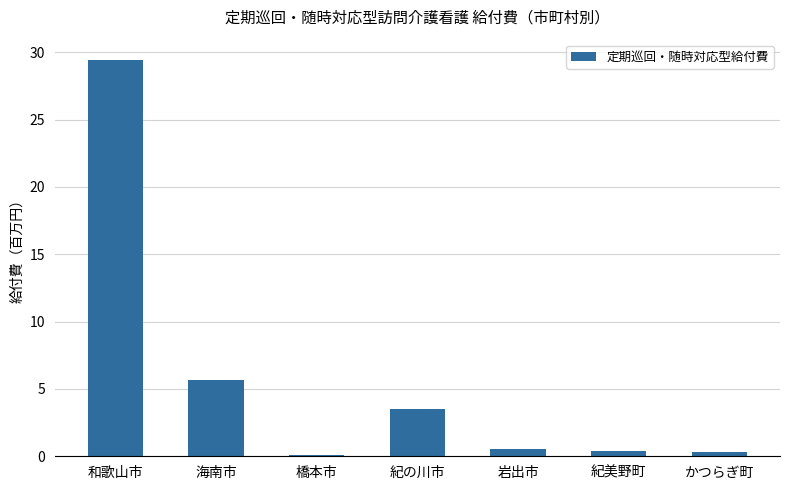

What is the difference between the second highest and second lowest values?

5.4